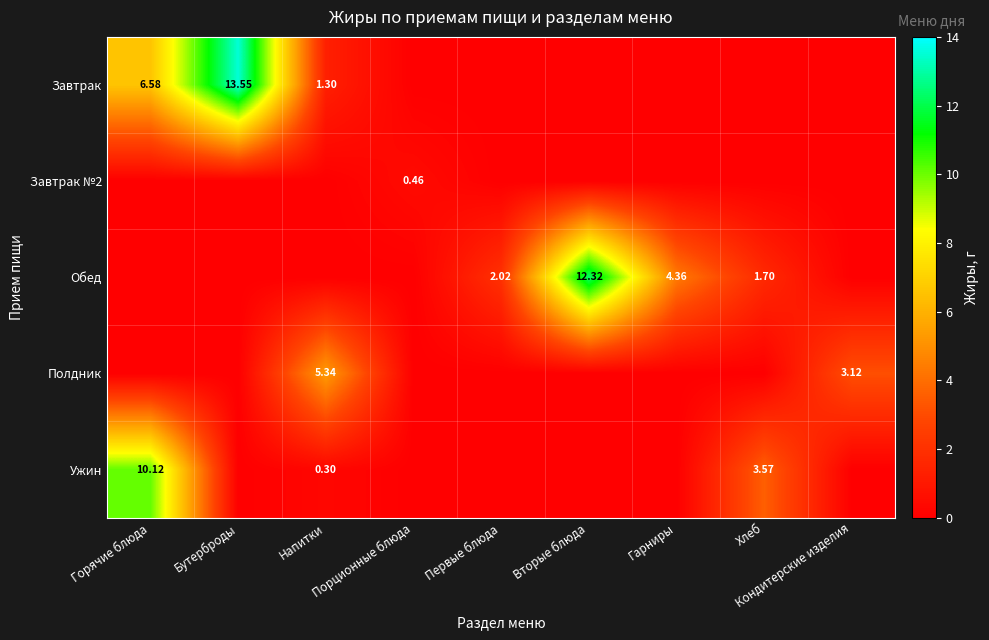

List the series in order of their peak value, highest first.

Завтрак, Обед, Ужин, Полдник, Завтрак №2